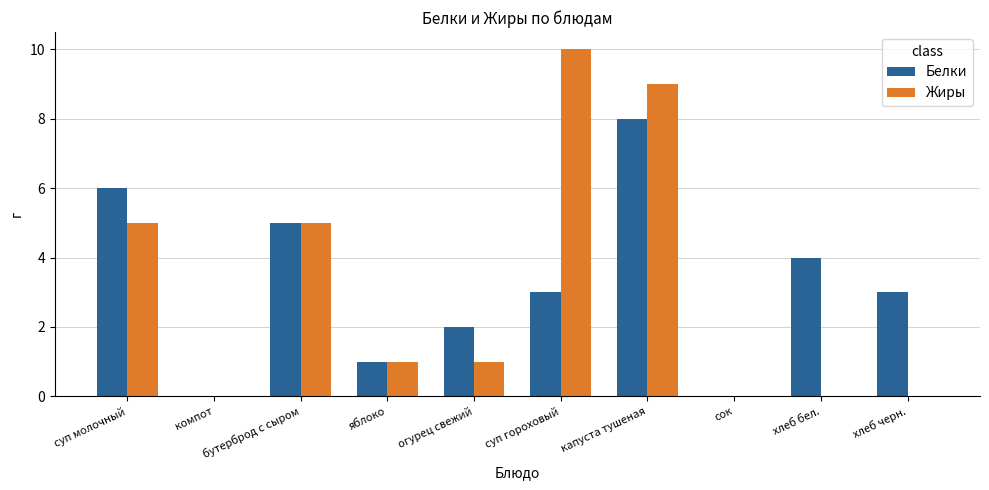

What is the greatest value displayed?

10